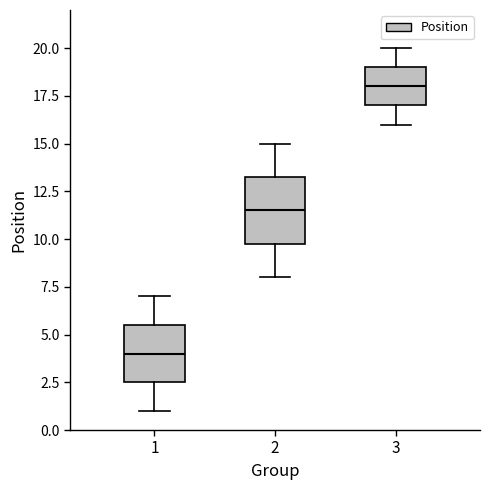

Reading left to right, transcribe this box plot: for each box, give where its median line is, the range the box spans, and where its two whiskers end, as read against the y-axis. The values are not printed on the chart, so give them approximately, as read against the axis.

1: median 4.0, box 2.5 to 5.5, whiskers 1.0 to 7.0
2: median 11.5, box 10.0 to 13.5, whiskers 8.0 to 15.0
3: median 18.0, box 17.0 to 19.0, whiskers 16.0 to 20.0